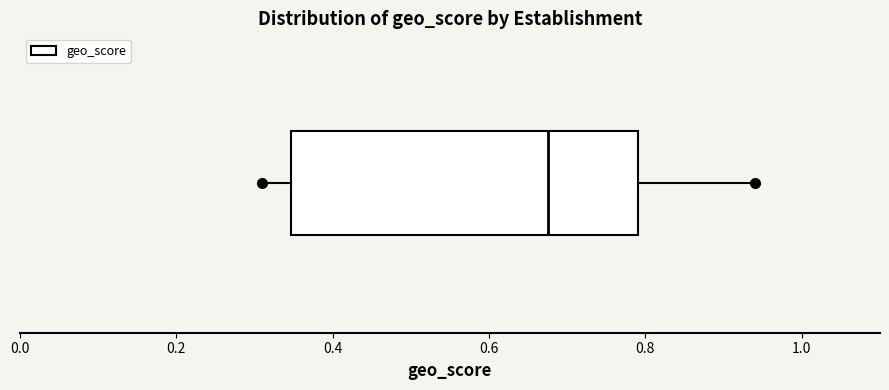

Where does the right whisker of the box end on the x-axis? The values are not printed on the chart, so give them approximately, as read against the axis.

0.94